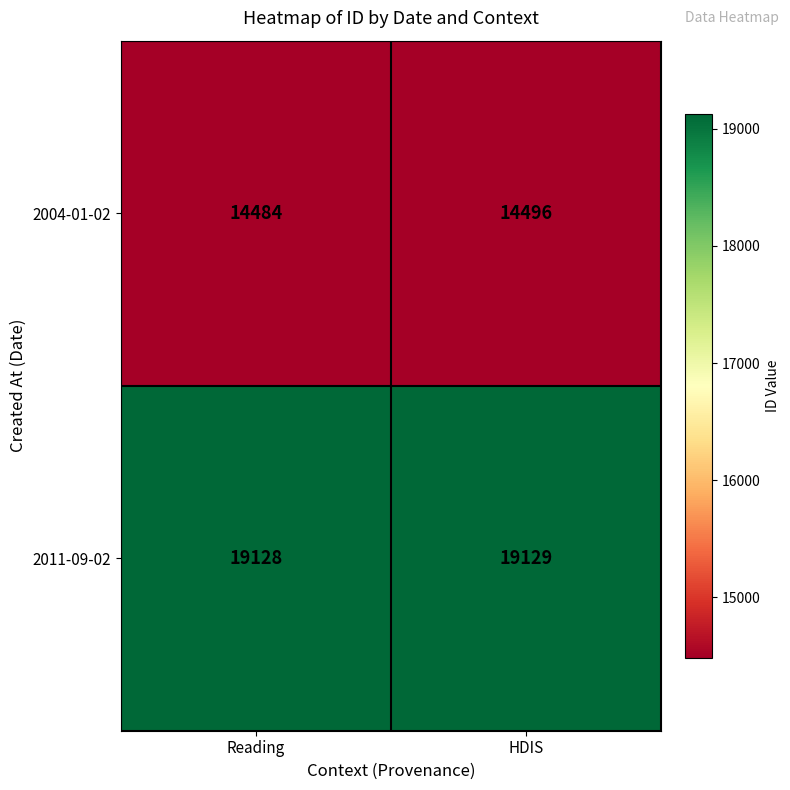

What is the difference between the 2004-01-02 values at HDIS and Reading?

12